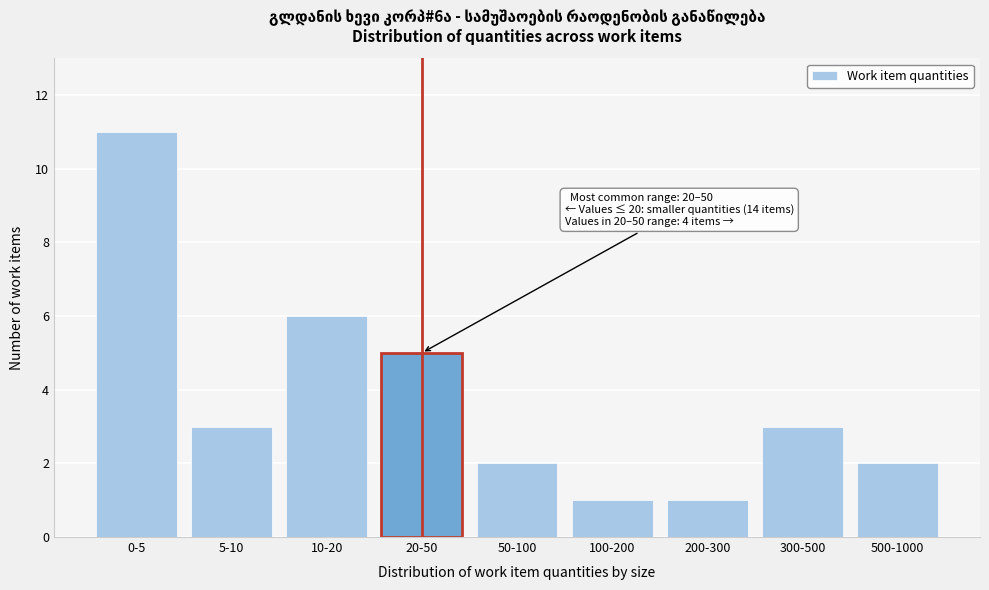

Reading right to left, list all the values displayed in this chart.

2	3	1	1	2	5	6	3	11